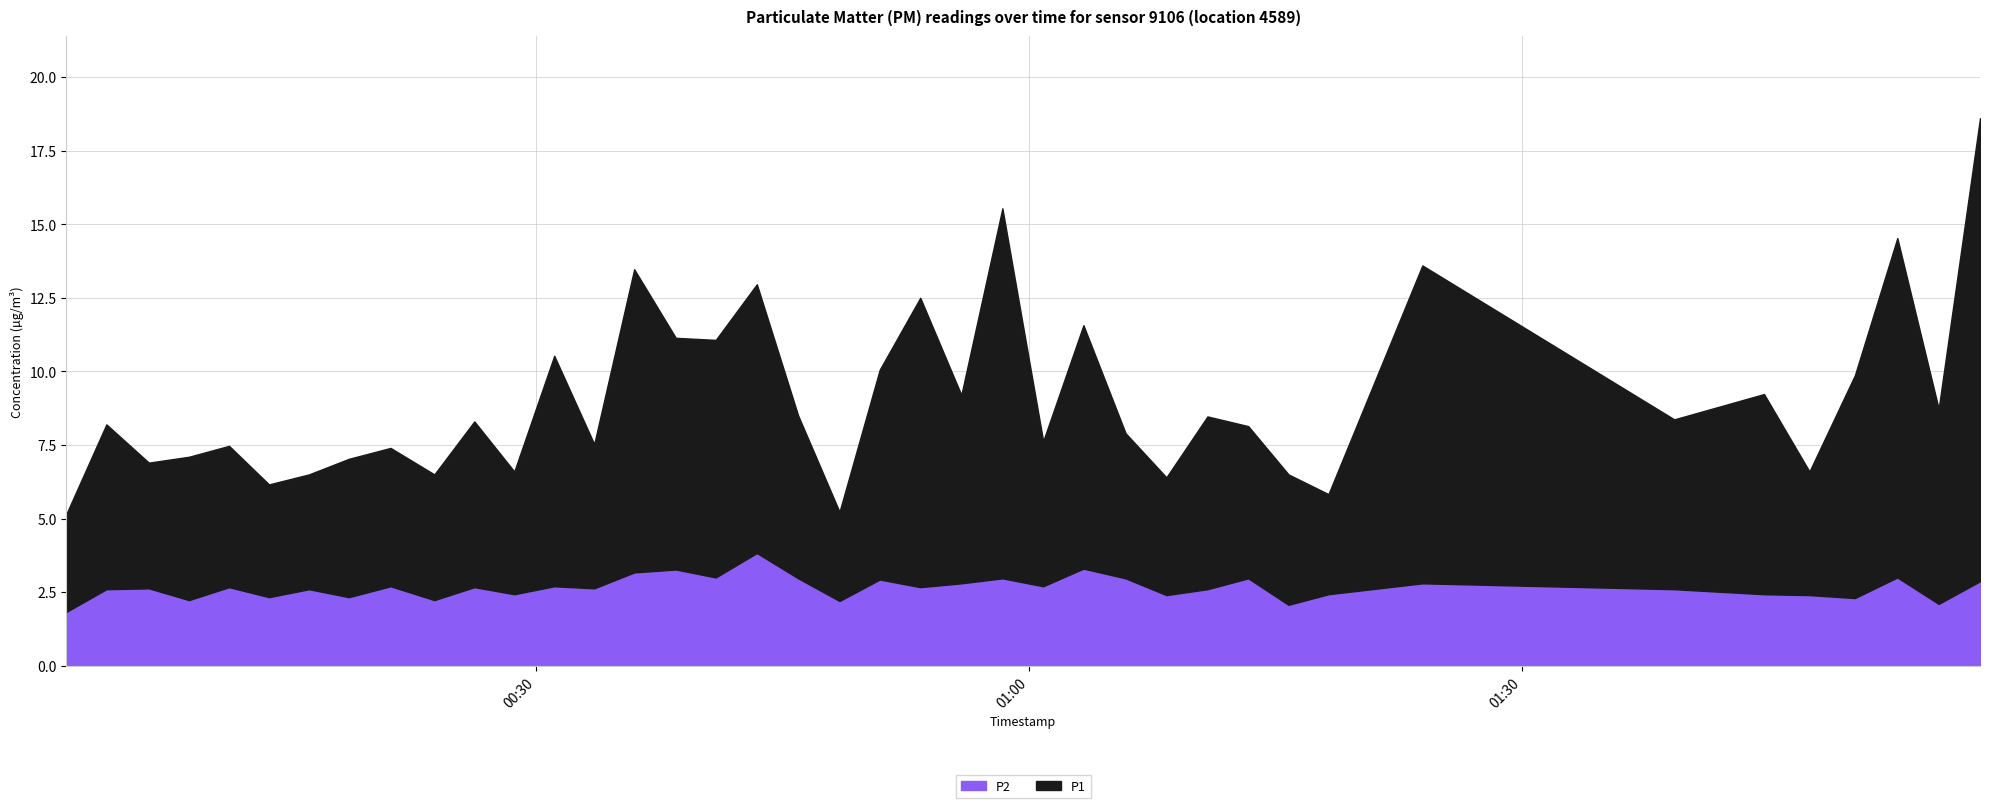

What is the spread (max minus min) of values at 1?

3.0